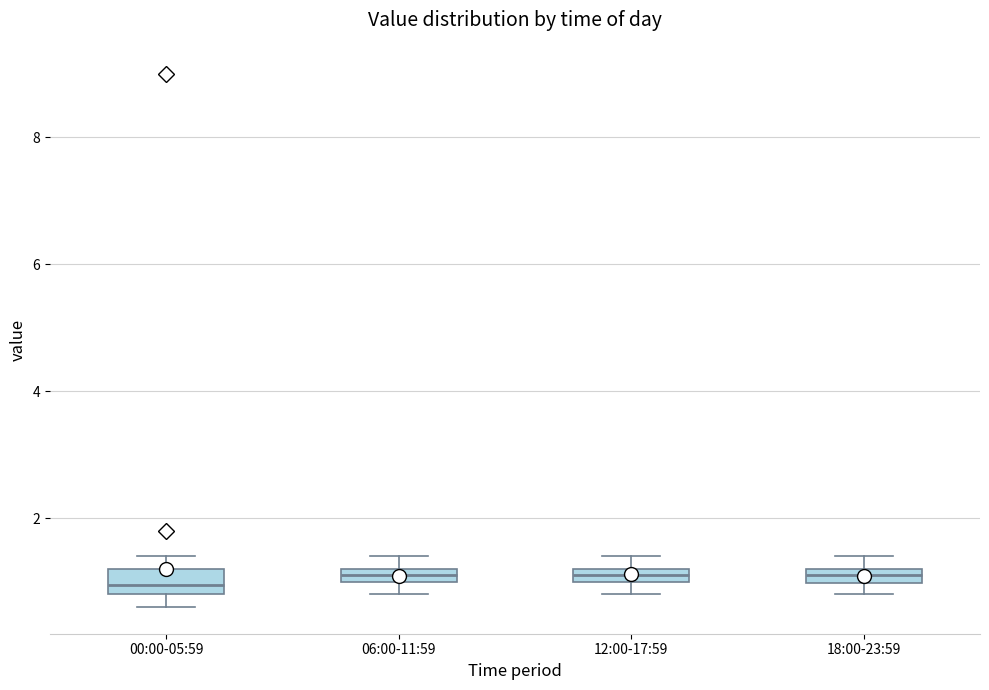

Where is the upper edge of the box for 06:00-11:59 on the y-axis? The values are not printed on the chart, so give them approximately, as read against the axis.

1.2